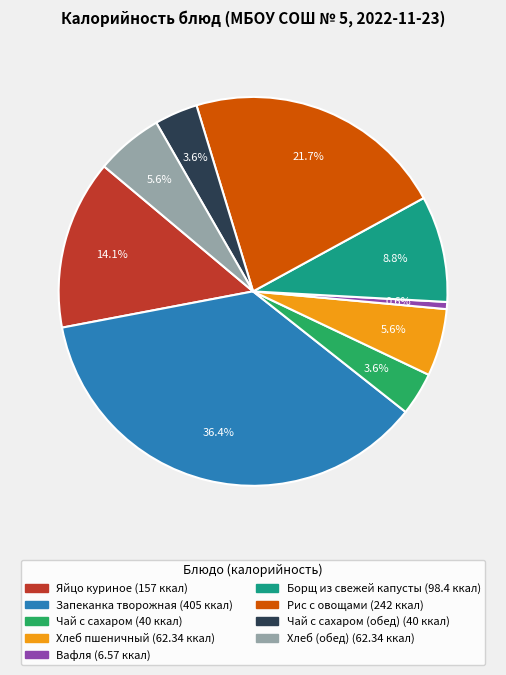

Is there any slice that represents more than half of the pie?

No